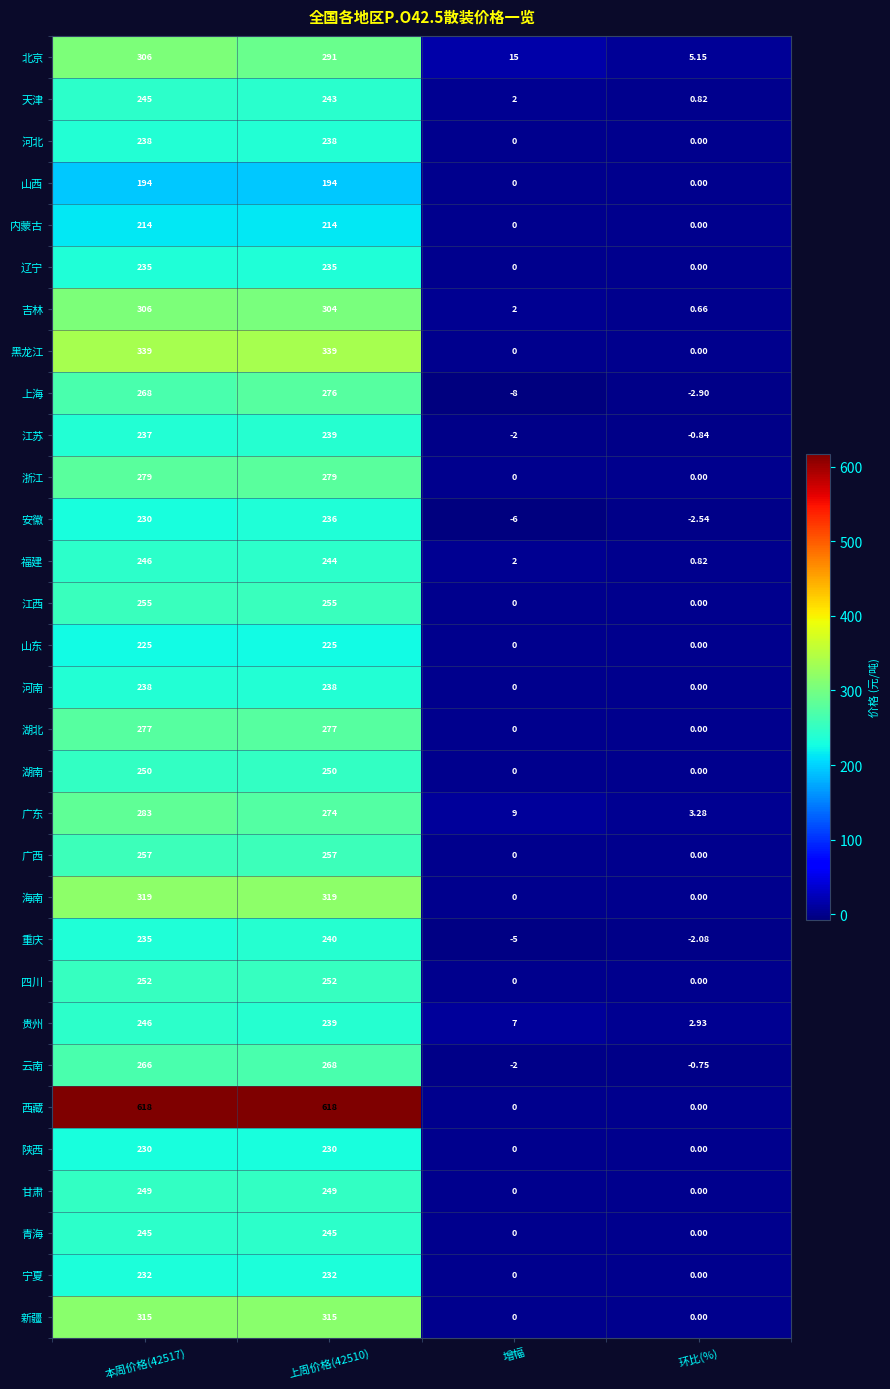

Between 本周价格(42517) and 增幅, which series saw the biggest shift?

西藏